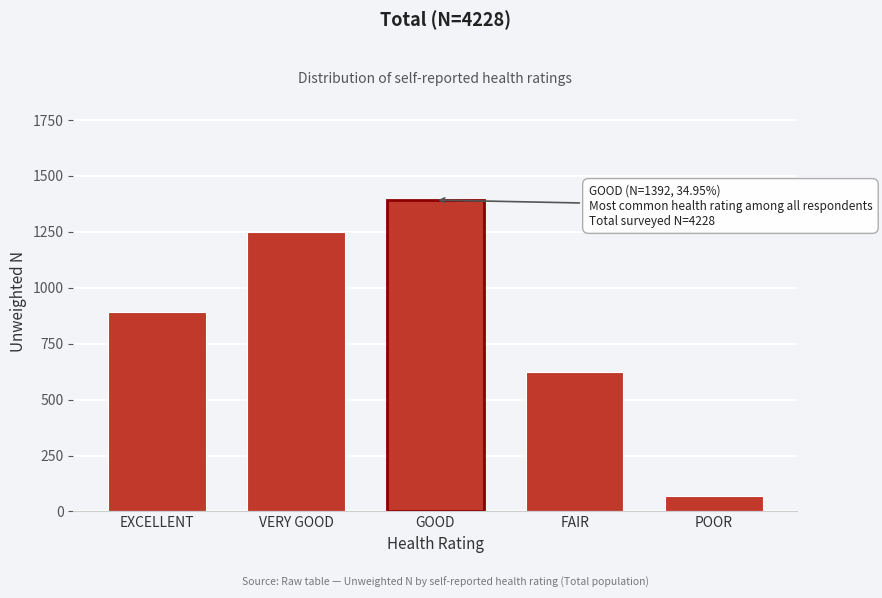

Reading right to left, list all the values displayed in this chart.

70	625	1392	1250	891